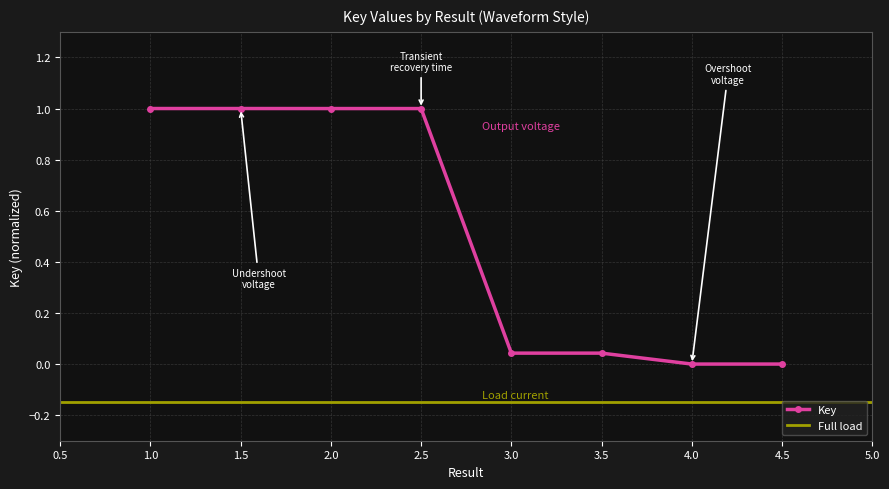

How many values exceed 0?

6